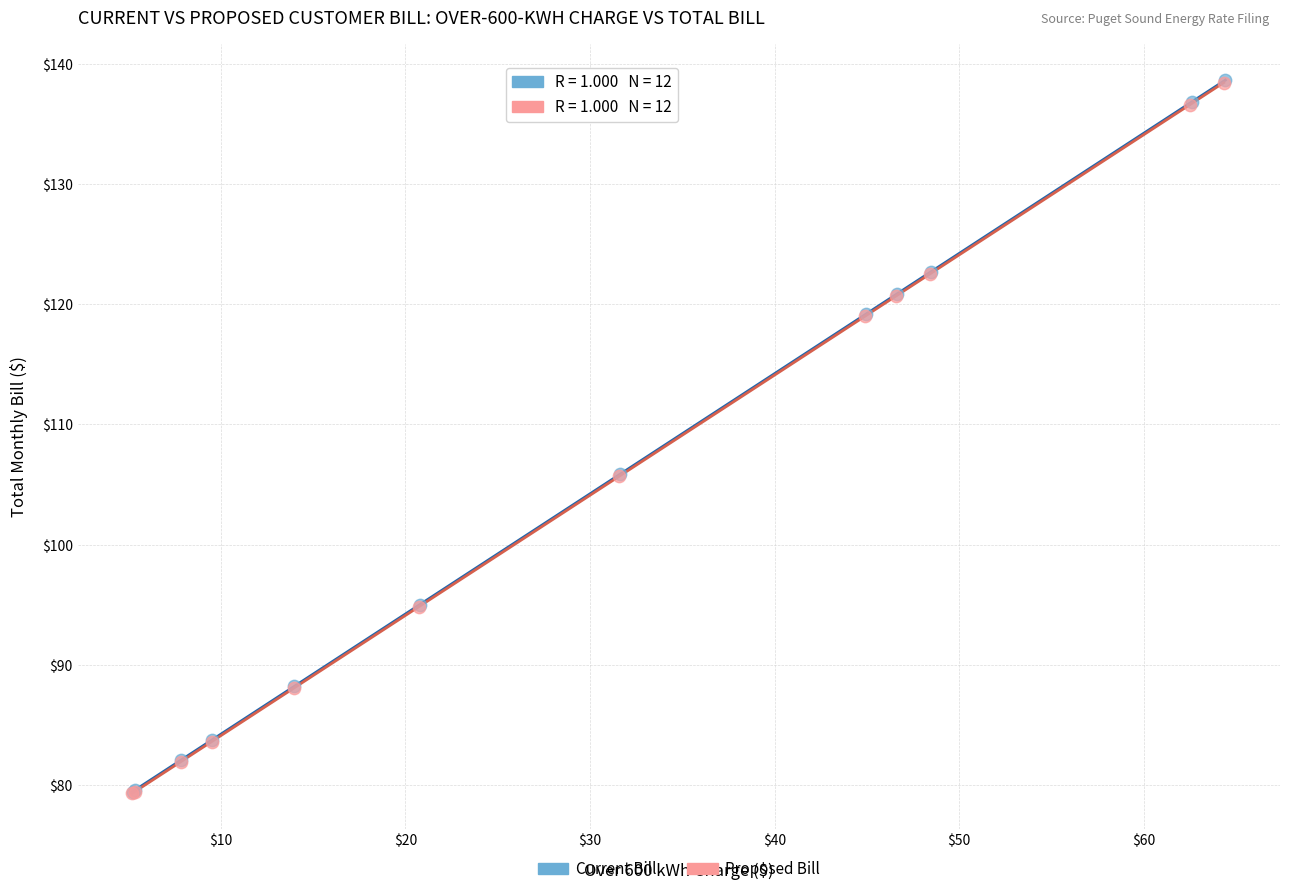

Which series has the widest spread of Y values?

Current Bill